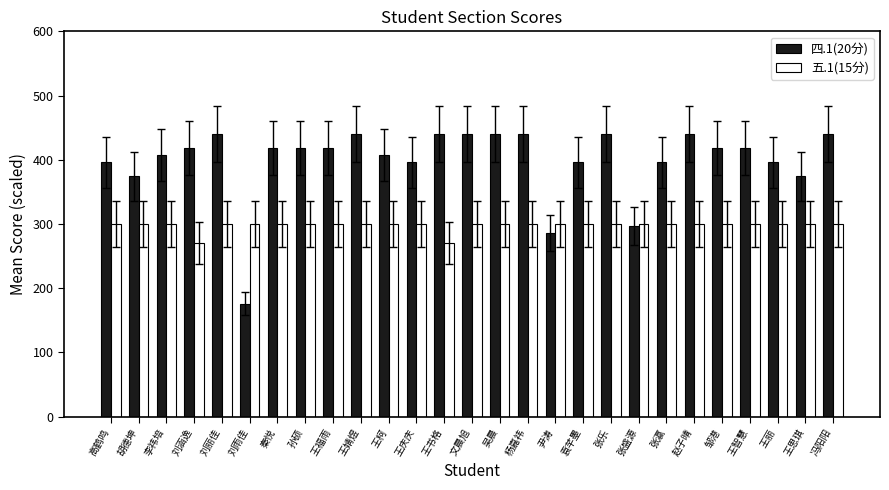

Reading right to left, transcribe all the data shown in this chart.

四.1(20分): 冯阳阳=440	王思琪=374	王丽=396	王智慧=418	邹港=418	赵子晴=440	张瀛=396	张盛源=297	张乐=440	袁芊墨=396	尹涛=286	杨嘉祎=440	吴晨=440	文晨旭=440	王书格=440	王庆庆=396	王柯=407	王婧煜=440	王福雨=418	孙硕=418	秦悦=418	刘雨佳=176	刘丽佳=440	刘涵逸=418	李祎培=407	胡德坤=374	高鹤鸣=396
五.1(15分): 冯阳阳=300	王思琪=300	王丽=300	王智慧=300	邹港=300	赵子晴=300	张瀛=300	张盛源=300	张乐=300	袁芊墨=300	尹涛=300	杨嘉祎=300	吴晨=300	文晨旭=300	王书格=270	王庆庆=300	王柯=300	王婧煜=300	王福雨=300	孙硕=300	秦悦=300	刘雨佳=300	刘丽佳=300	刘涵逸=270	李祎培=300	胡德坤=300	高鹤鸣=300